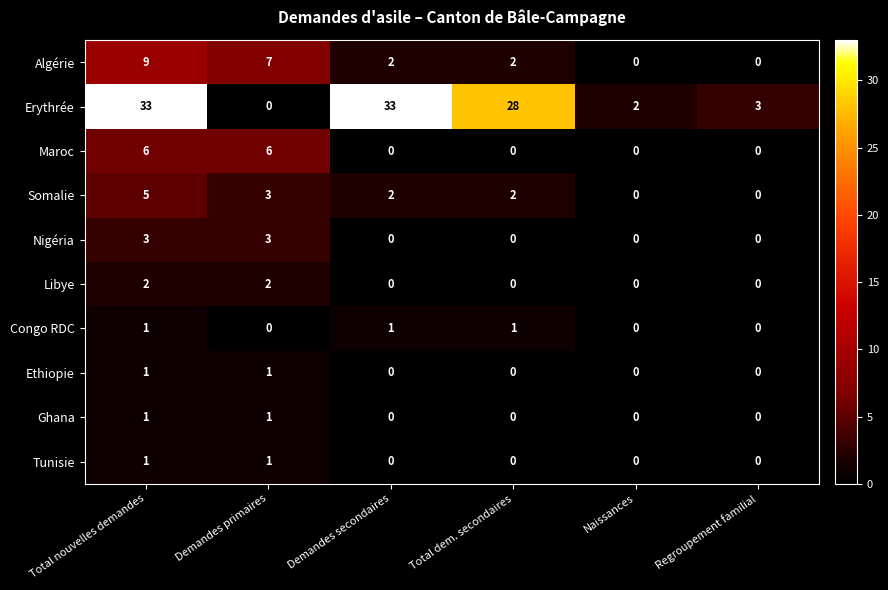

How many categories are shown in the chart?

6